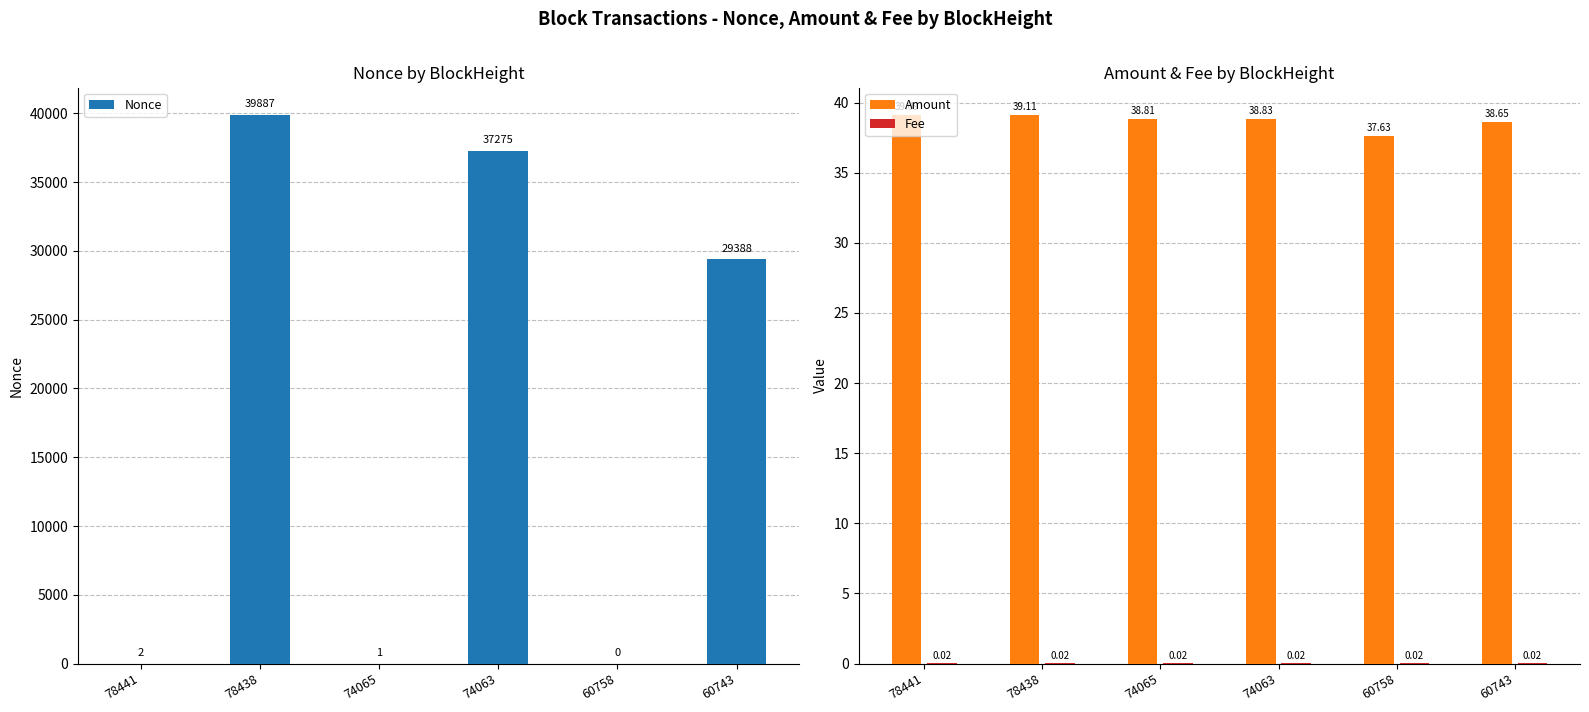

Rank the series at 60758 from highest to lowest value.

Amount, Fee, Nonce